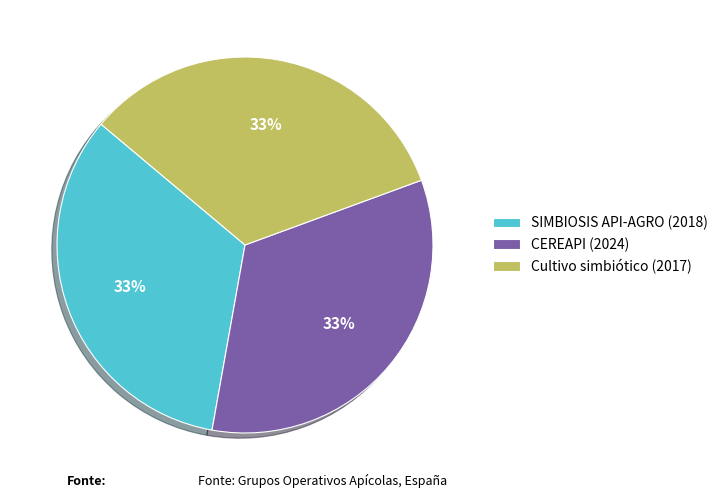

Combined, do SIMBIOSIS API-AGRO (2018) and CEREAPI (2024) account for over 50%?

Yes